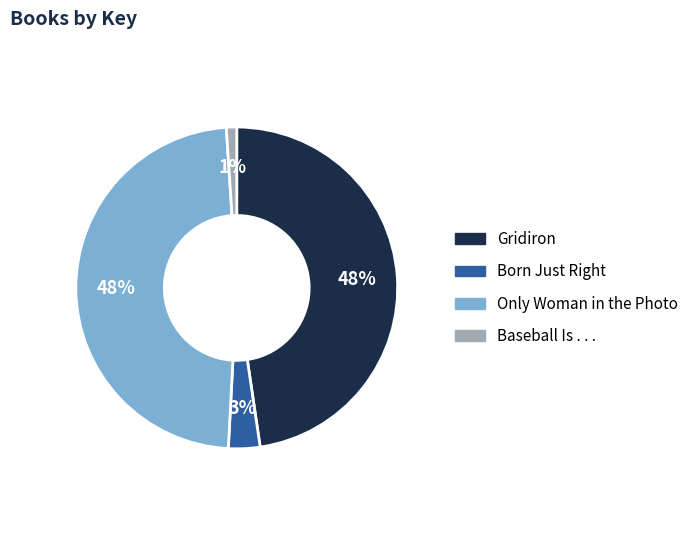

Which slice is the smallest?

Baseball Is . . .